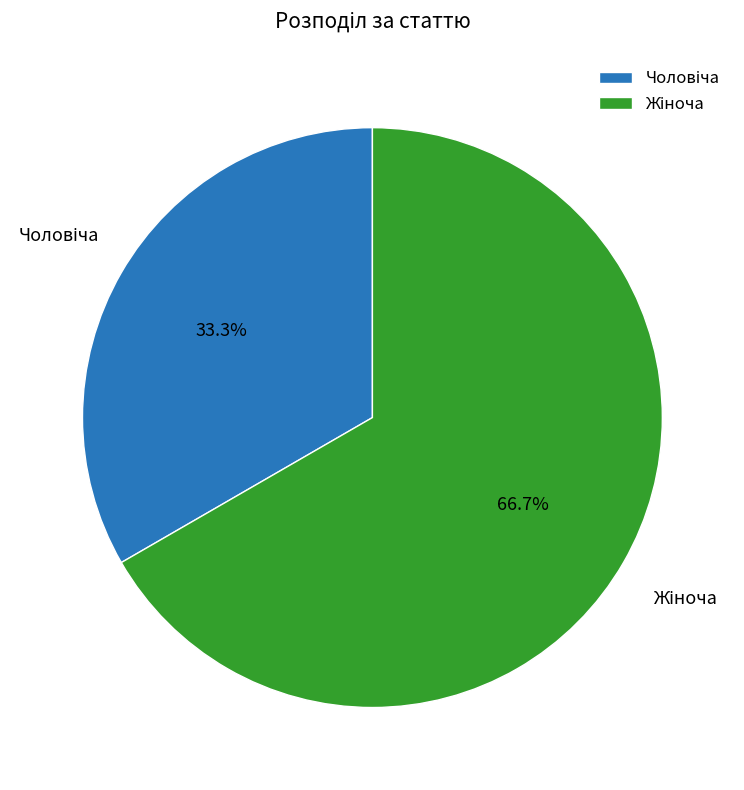

Is there a majority slice in this chart?

Yes